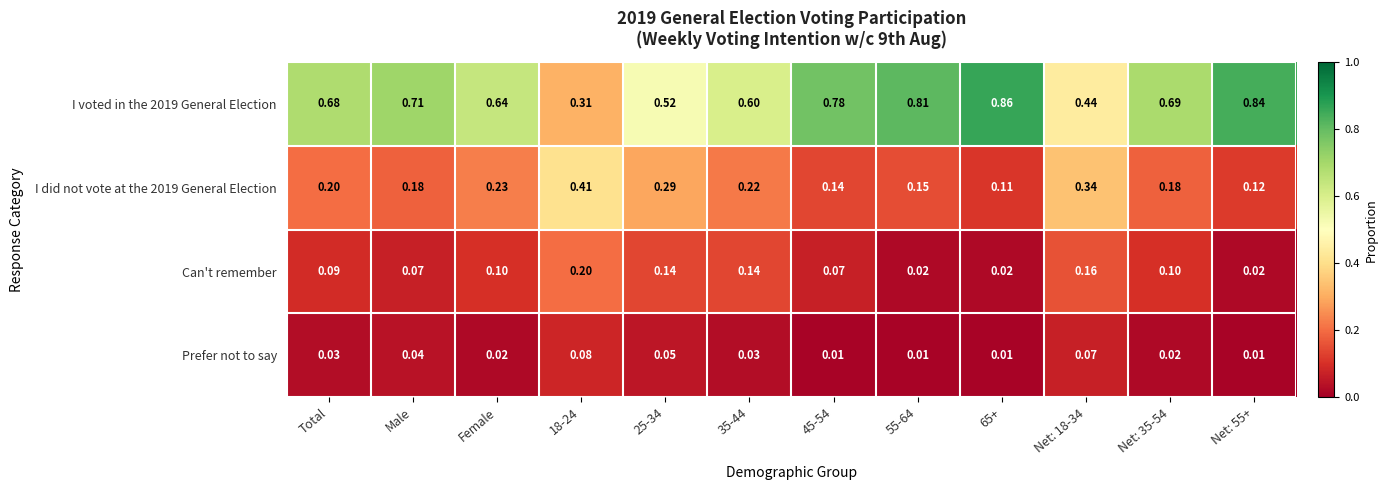

Is the value of Prefer not to say at 45-54 greater than the value of I voted in the 2019 General Election at 35-44?

No